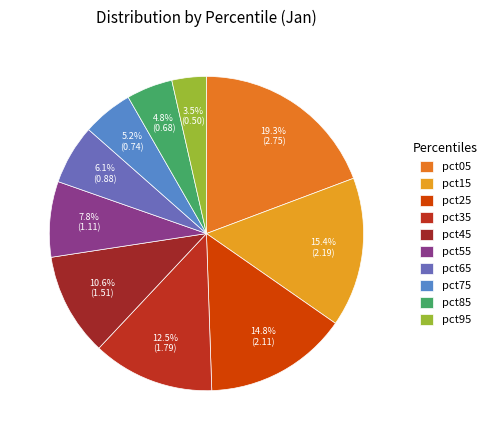

The pct95 slice represents 1% of the pie. True or false?

False